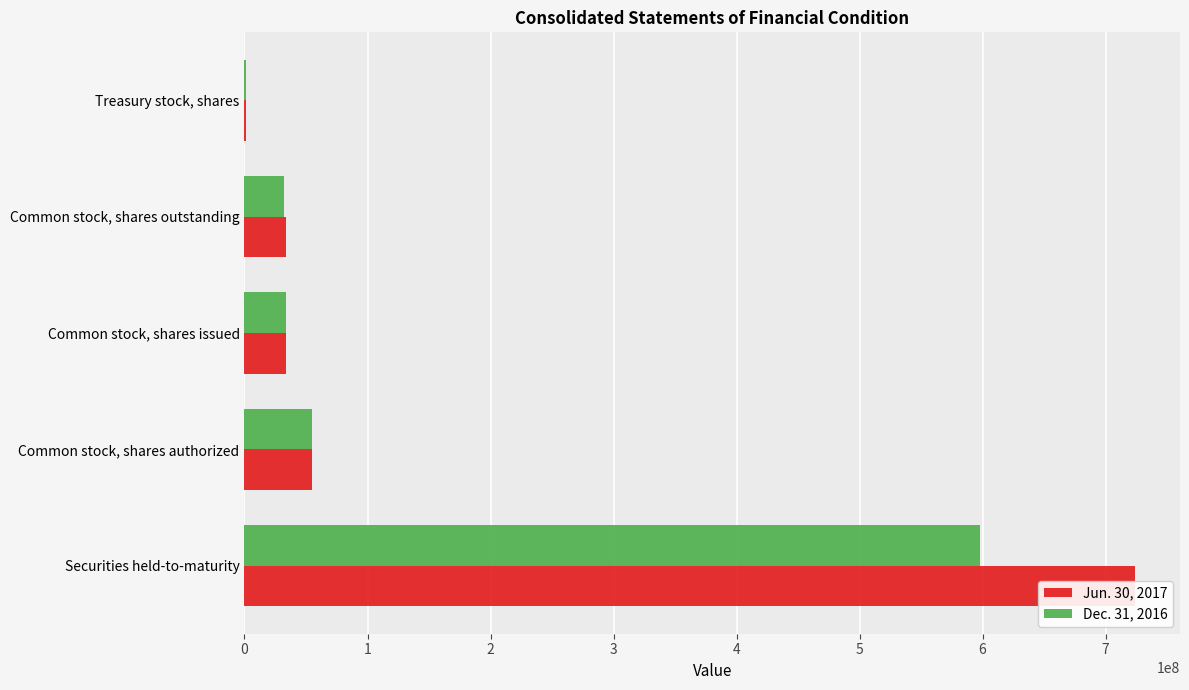

How many values in the Jun. 30, 2017 series are below 33566772?

2